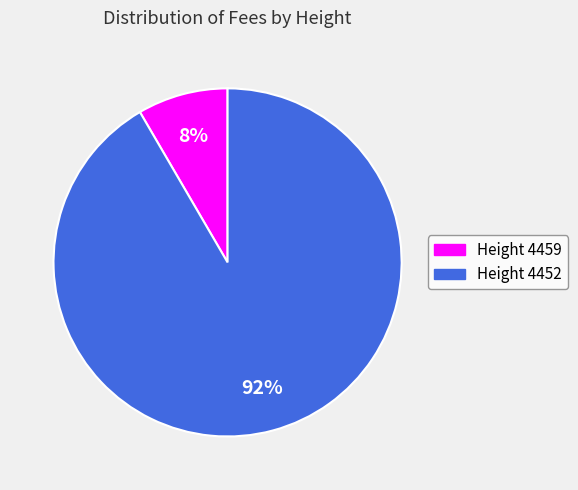

Rank the categories by value from highest to lowest.

Height 4452, Height 4459